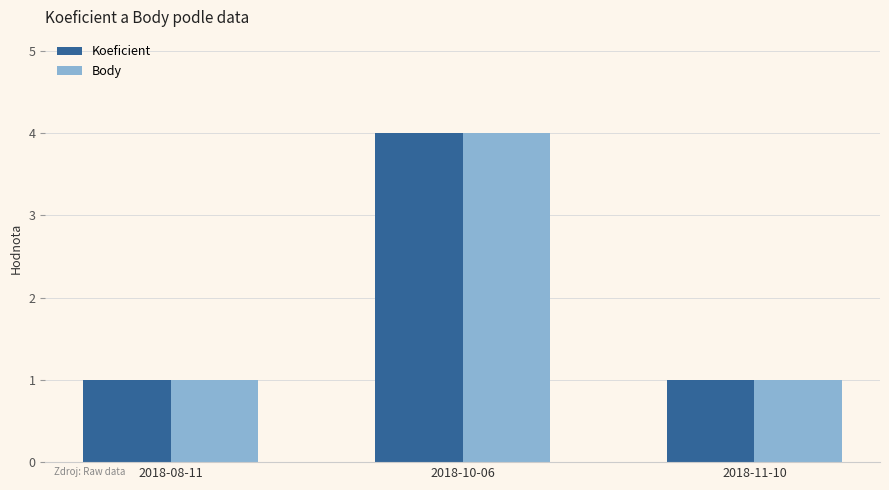

Reading left to right, list all the values displayed in this chart.

Koeficient: 2018-08-11=1	2018-10-06=4	2018-11-10=1
Body: 2018-08-11=1	2018-10-06=4	2018-11-10=1